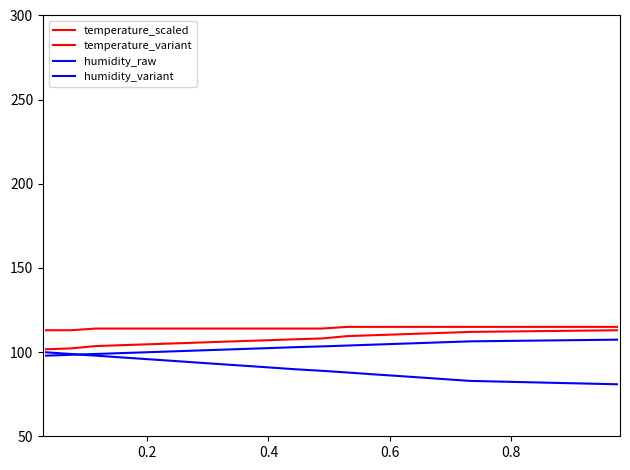

True or false: humidity_variant and temperature_variant cross at least once.

False